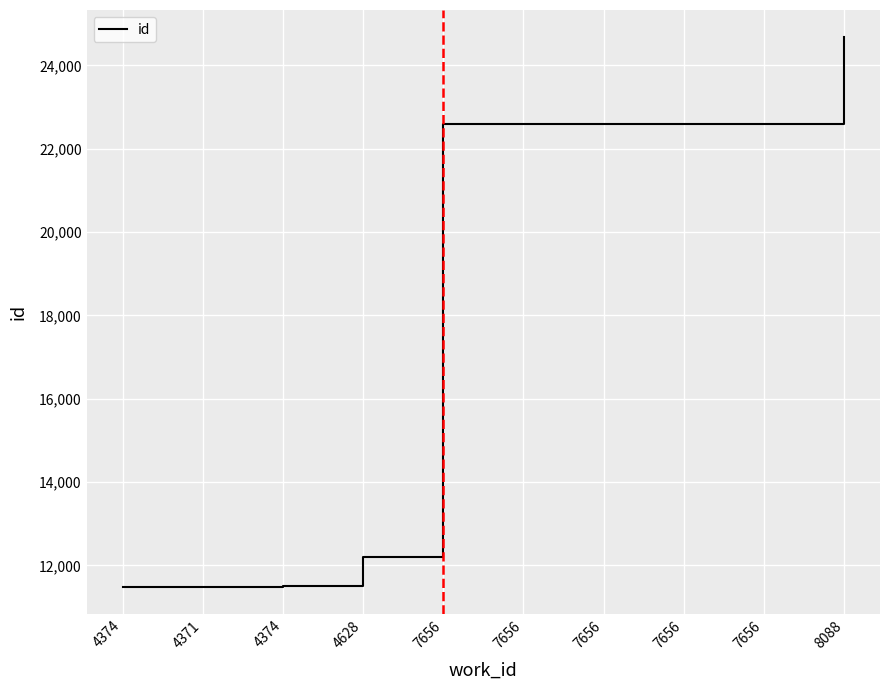

Reading left to right, extract all data points from this chart.

11489	11492	11498	12195	22590	22594	22596	22597	22598	24671